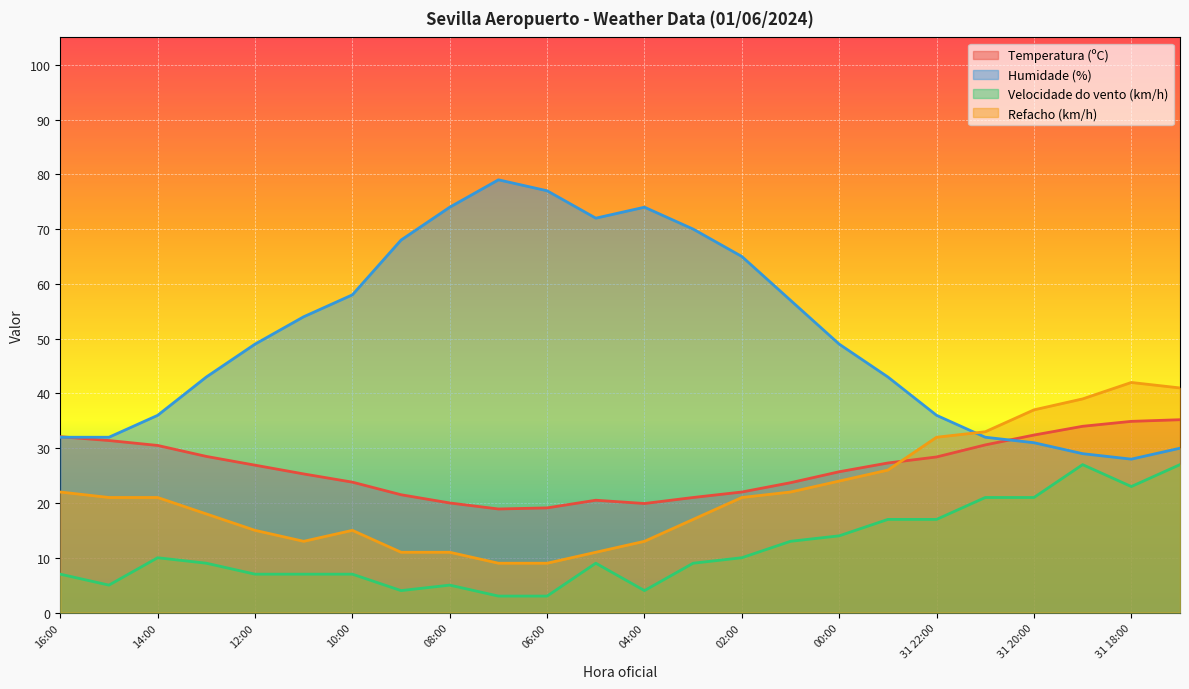

Reading left to right, extract all data points from this chart.

Temperatura (ºC): 16:00=32.1	15:00=31.4	14:00=30.5	13:00=28.5	12:00=26.9	11:00=25.3	10:00=23.8	09:00=21.5	08:00=20.0	07:00=18.9	06:00=19.1	05:00=20.5	04:00=19.9	03:00=21.0	02:00=22.0	01:00=23.7	00:00=25.7	31 23:00=27.3	31 22:00=28.4	31 21:00=30.6	31 20:00=32.4	31 19:00=34.0	31 18:00=34.9	31 17:00=35.2
Humidade (%): 16:00=32.0	15:00=32.0	14:00=36.0	13:00=43.0	12:00=49.0	11:00=54.0	10:00=58.0	09:00=68.0	08:00=74.0	07:00=79.0	06:00=77.0	05:00=72.0	04:00=74.0	03:00=70.0	02:00=65.0	01:00=57.0	00:00=49.0	31 23:00=43.0	31 22:00=36.0	31 21:00=32.0	31 20:00=31.0	31 19:00=29.0	31 18:00=28.0	31 17:00=30.0
Velocidade do vento (km/h): 16:00=7.0	15:00=5.0	14:00=10.0	13:00=9.0	12:00=7.0	11:00=7.0	10:00=7.0	09:00=4.0	08:00=5.0	07:00=3.0	06:00=3.0	05:00=9.0	04:00=4.0	03:00=9.0	02:00=10.0	01:00=13.0	00:00=14.0	31 23:00=17.0	31 22:00=17.0	31 21:00=21.0	31 20:00=21.0	31 19:00=27.0	31 18:00=23.0	31 17:00=27.0
Refacho (km/h): 16:00=22.0	15:00=21.0	14:00=21.0	13:00=18.0	12:00=15.0	11:00=13.0	10:00=15.0	09:00=11.0	08:00=11.0	07:00=9.0	06:00=9.0	05:00=11.0	04:00=13.0	03:00=17.0	02:00=21.0	01:00=22.0	00:00=24.0	31 23:00=26.0	31 22:00=32.0	31 21:00=33.0	31 20:00=37.0	31 19:00=39.0	31 18:00=42.0	31 17:00=41.0